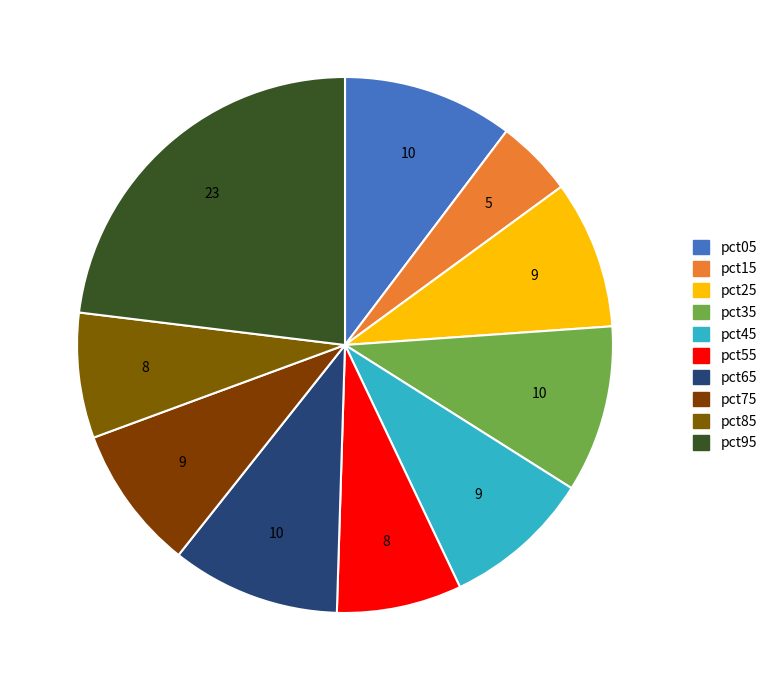

How many segments does this pie chart have?

10